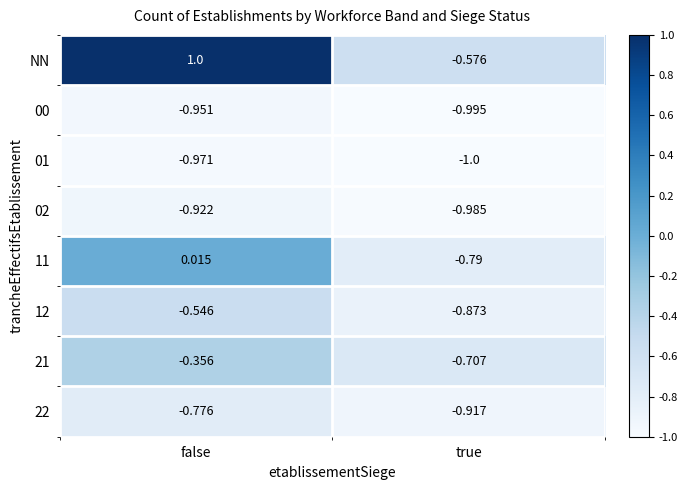

At which category is the sum across all series the highest?

false